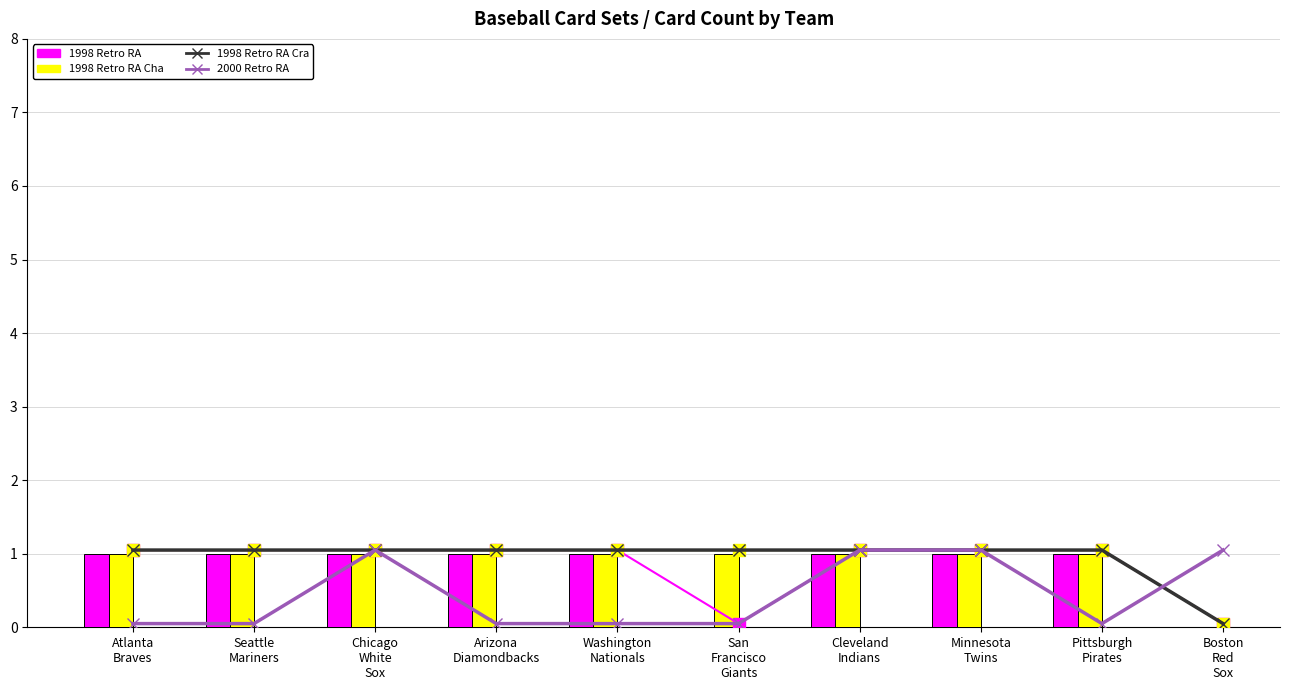

What is the total value across all series at Washington
Nationals?

3.1